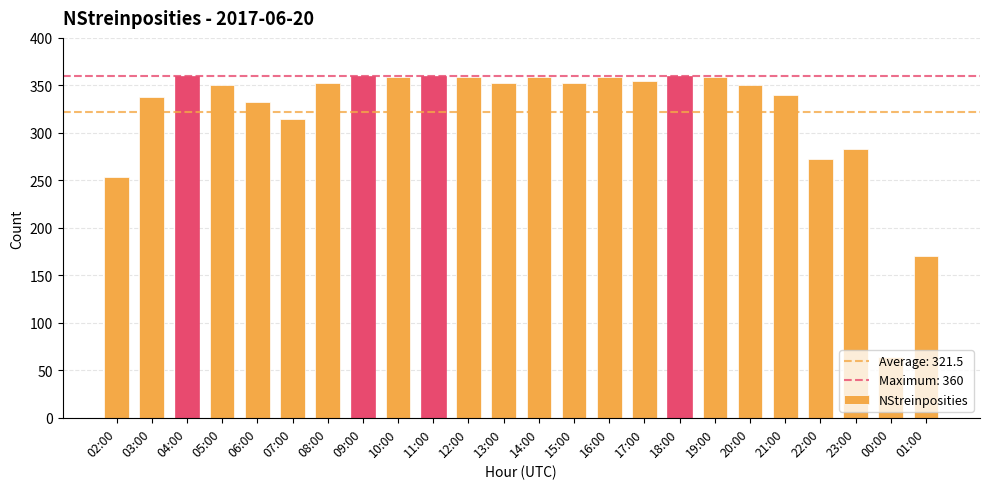

What is the approximate value at 12:00?

359